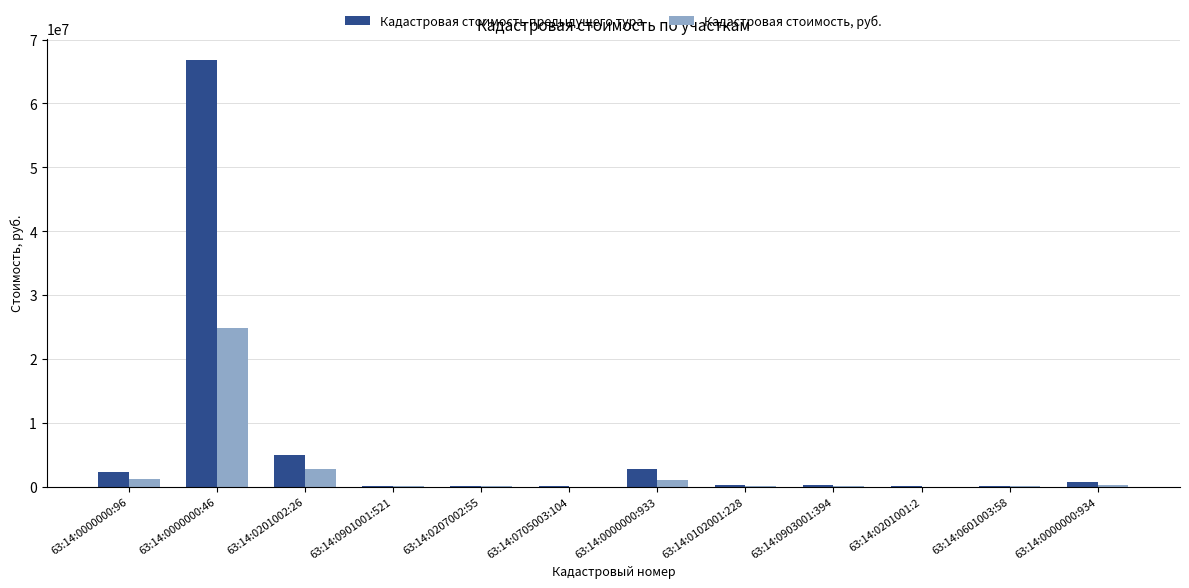

What is the sum of all Кадастровая стоимость предыдущего тура values?

78158611.1